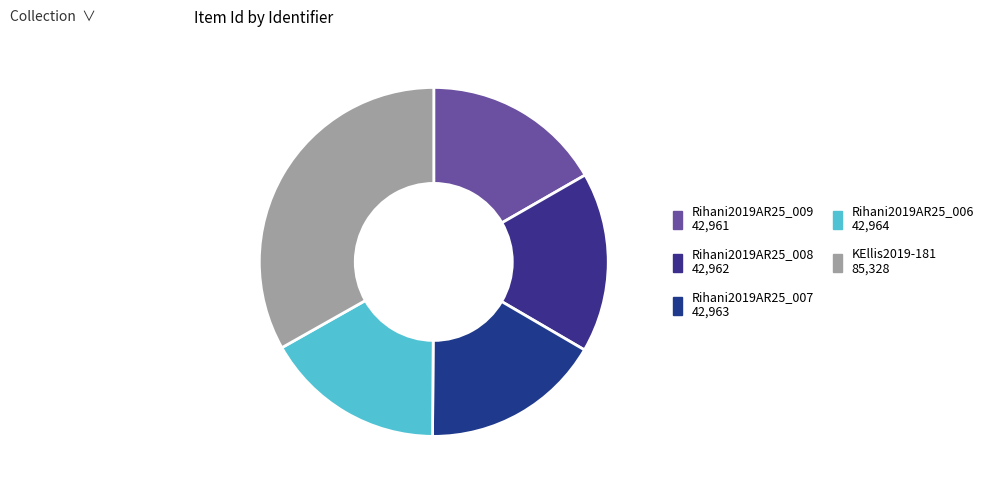

The Rihani2019AR25_008 slice represents 31% of the pie. True or false?

False